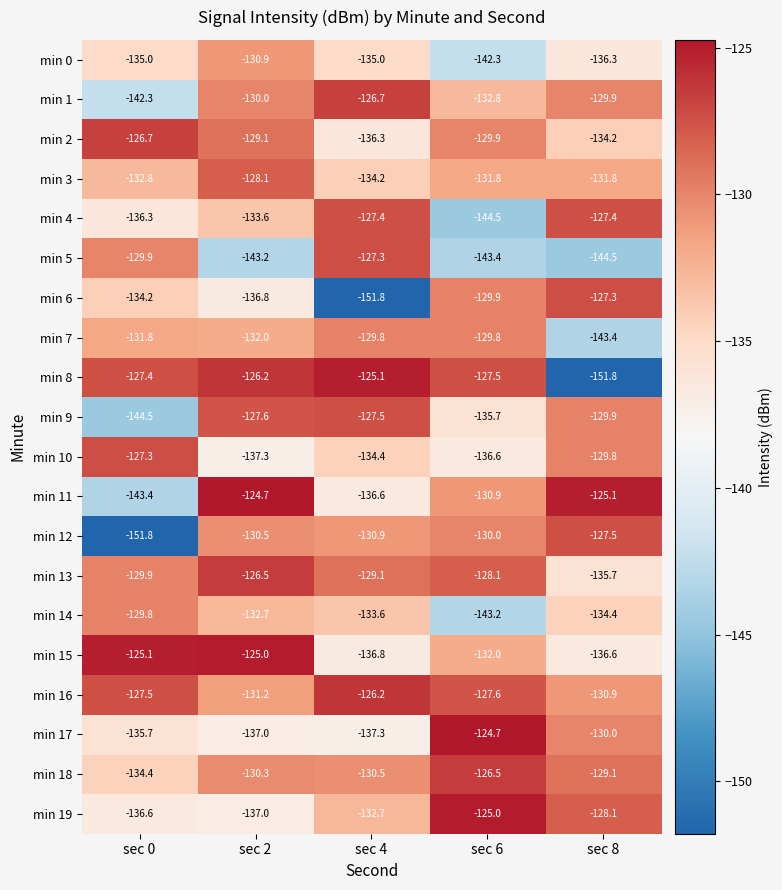

Which series has the widest spread of values?

min 8